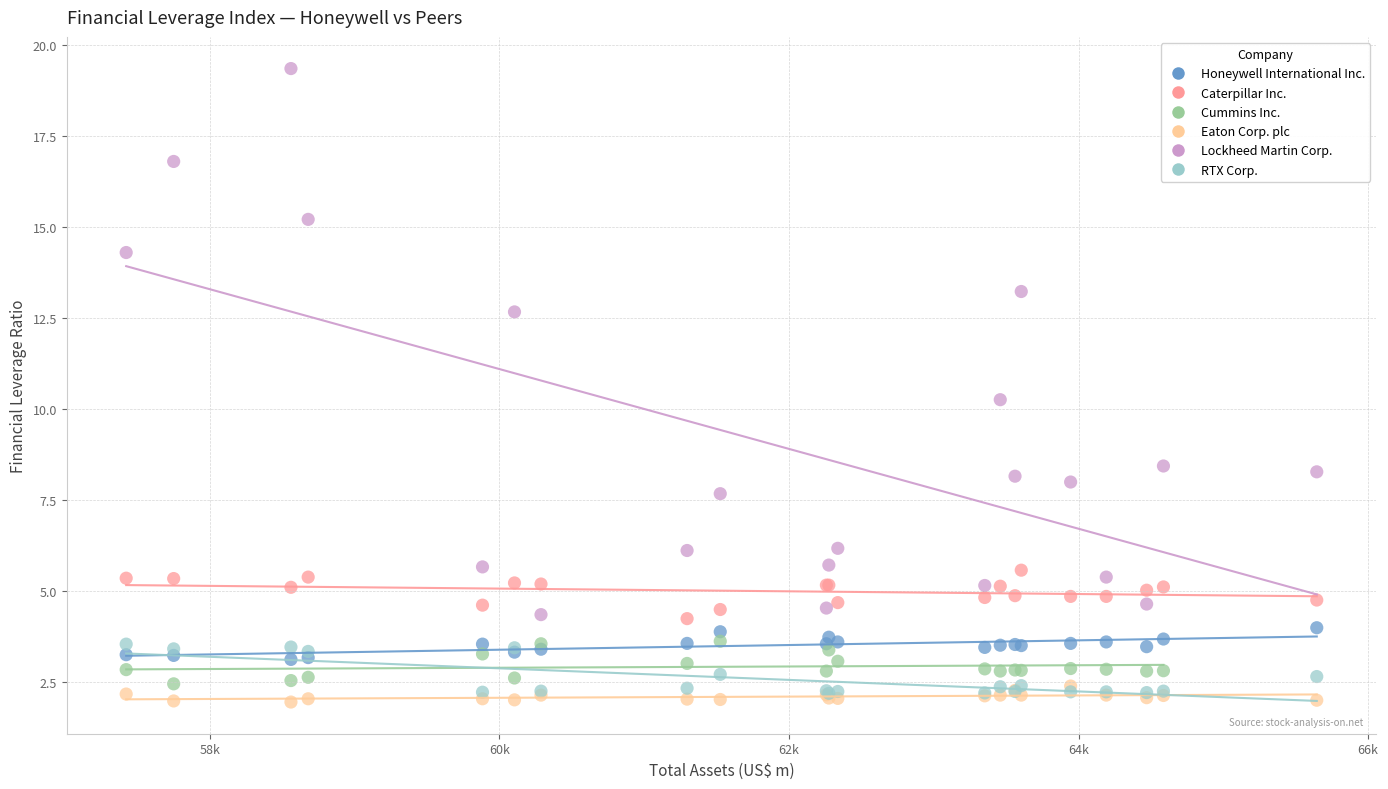

Which series reaches the minimum Y coordinate?

Eaton Corp. plc